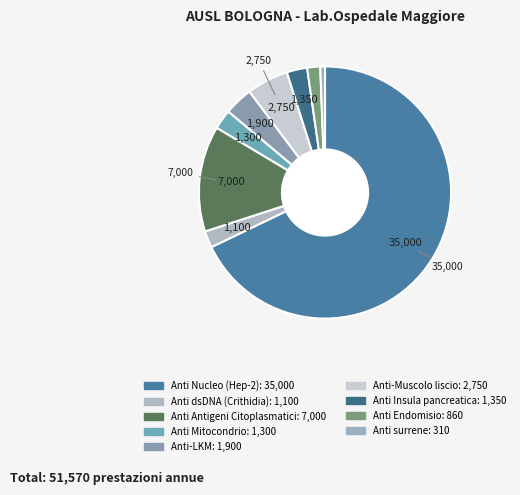

Count the number of slices in the pie.

9